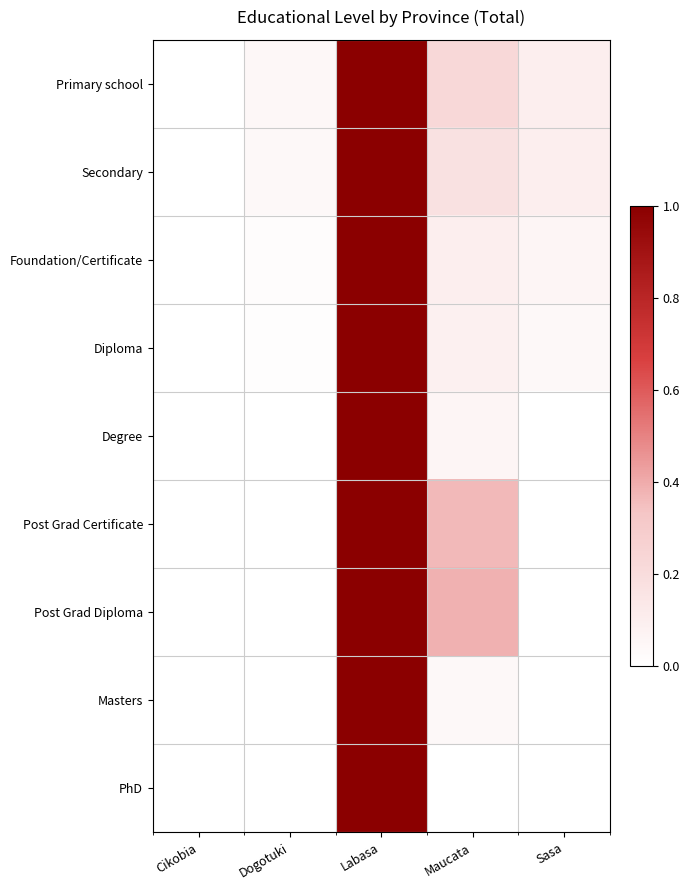

Reading right to left, extract all data points from this chart.

Primary school: Sasa=0.1	Maucata=0.2	Labasa=1.0	Dogotuki=0.0	Cikobia=0.0
Secondary: Sasa=0.1	Maucata=0.2	Labasa=1.0	Dogotuki=0.0	Cikobia=0.0
Foundation/Certificate: Sasa=0.1	Maucata=0.1	Labasa=1.0	Dogotuki=0.0	Cikobia=0.0
Diploma: Sasa=0.0	Maucata=0.1	Labasa=1.0	Dogotuki=0.0	Cikobia=0.0
Degree: Sasa=0.0	Maucata=0.1	Labasa=1.0	Dogotuki=0.0	Cikobia=0.0
Post Grad Certificate: Sasa=0.0	Maucata=0.4	Labasa=1.0	Dogotuki=0.0	Cikobia=0.0
Post Grad Diploma: Sasa=0.0	Maucata=0.4	Labasa=1.0	Dogotuki=0.0	Cikobia=0.0
Masters: Sasa=0.0	Maucata=0.0	Labasa=1.0	Dogotuki=0.0	Cikobia=0.0
PhD: Sasa=0.0	Maucata=0.0	Labasa=1.0	Dogotuki=0.0	Cikobia=0.0